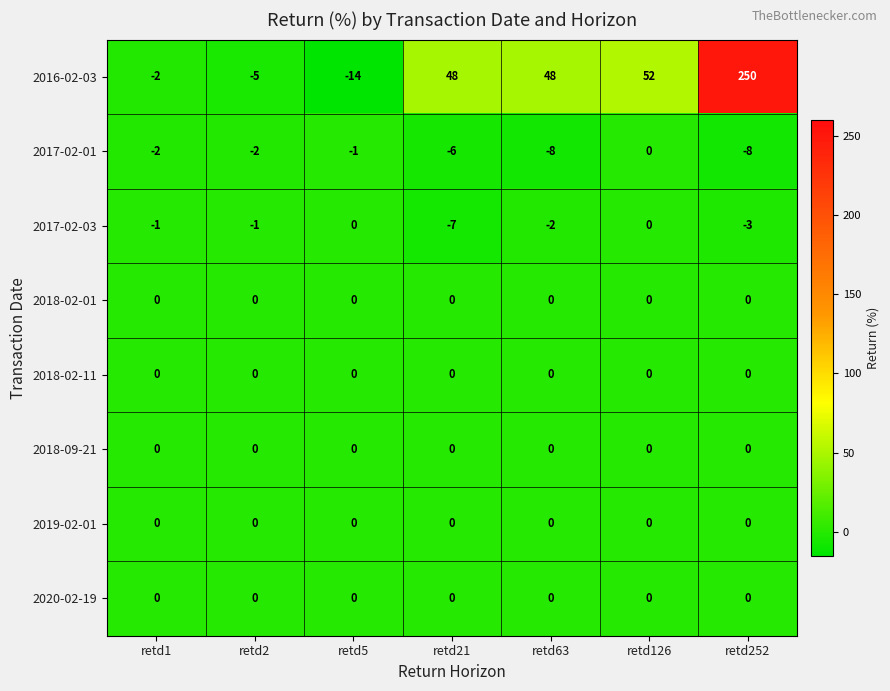

What is the total value across all series at retd63?

38